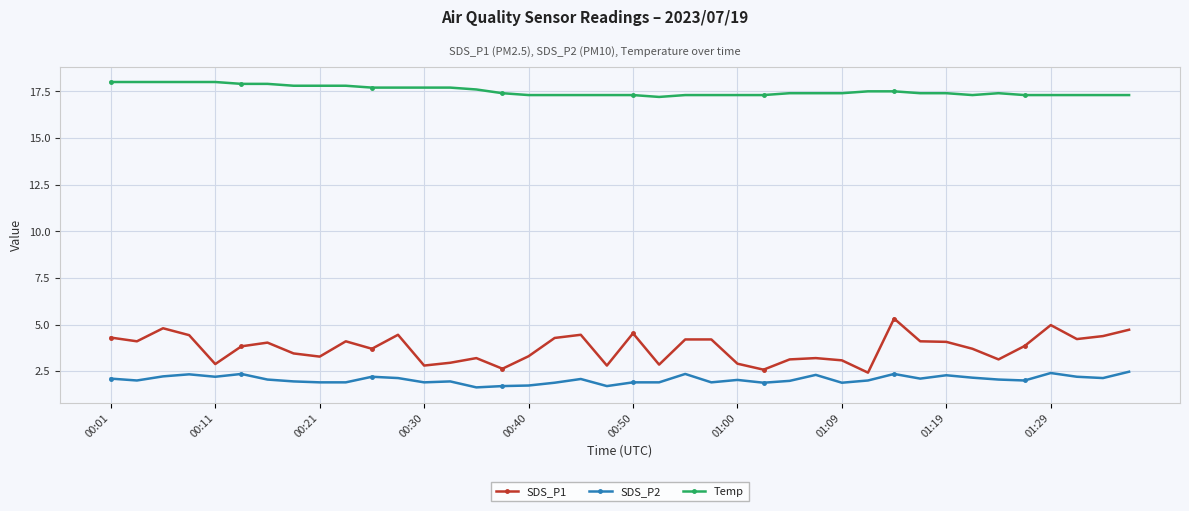

What is the minimum value for Temp?

17.2